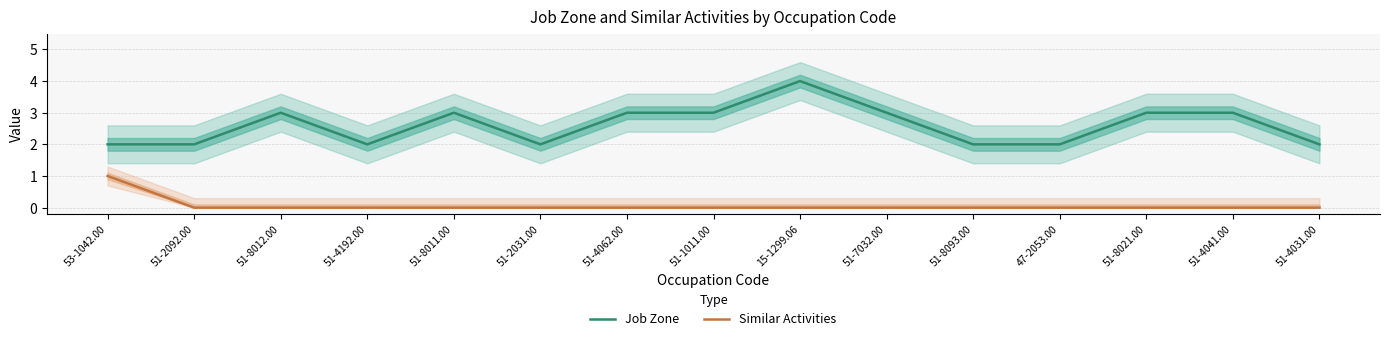

At which category does Job Zone reach its first local peak?

51-8012.00